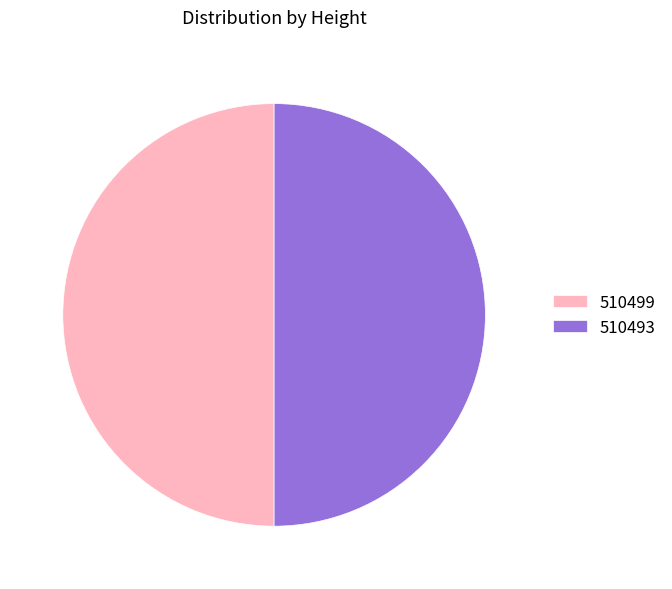

The 510493 slice represents 50% of the pie. True or false?

True